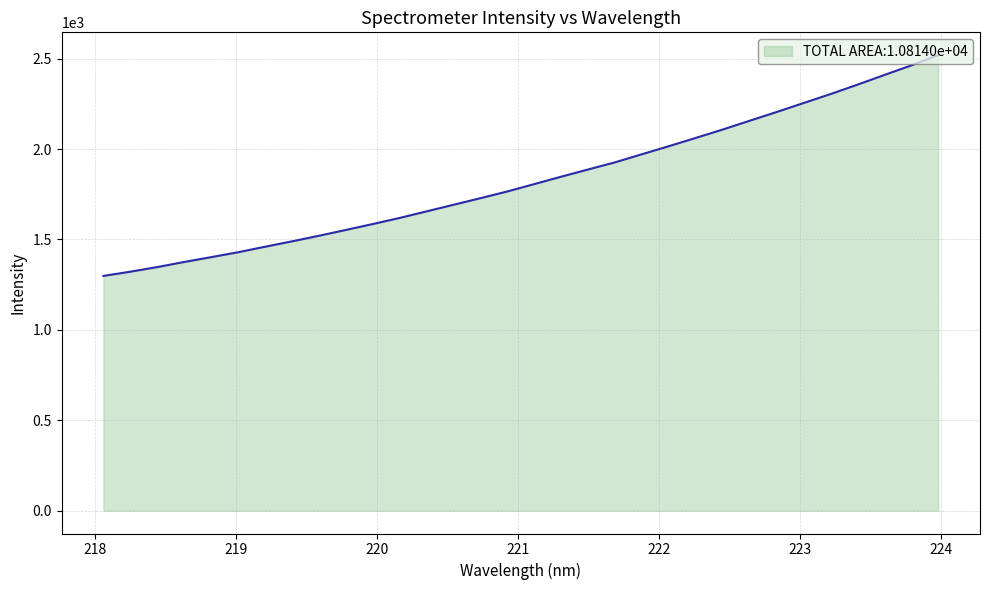

What is the maximum value shown in the chart?

2519.3